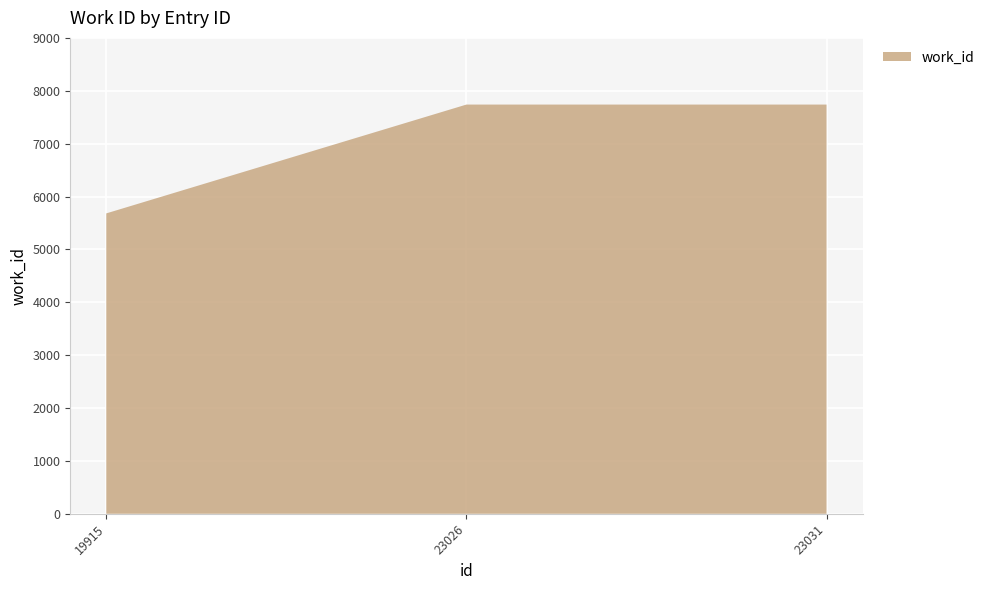

Reading left to right, list all the values displayed in this chart.

5681	7739	7739